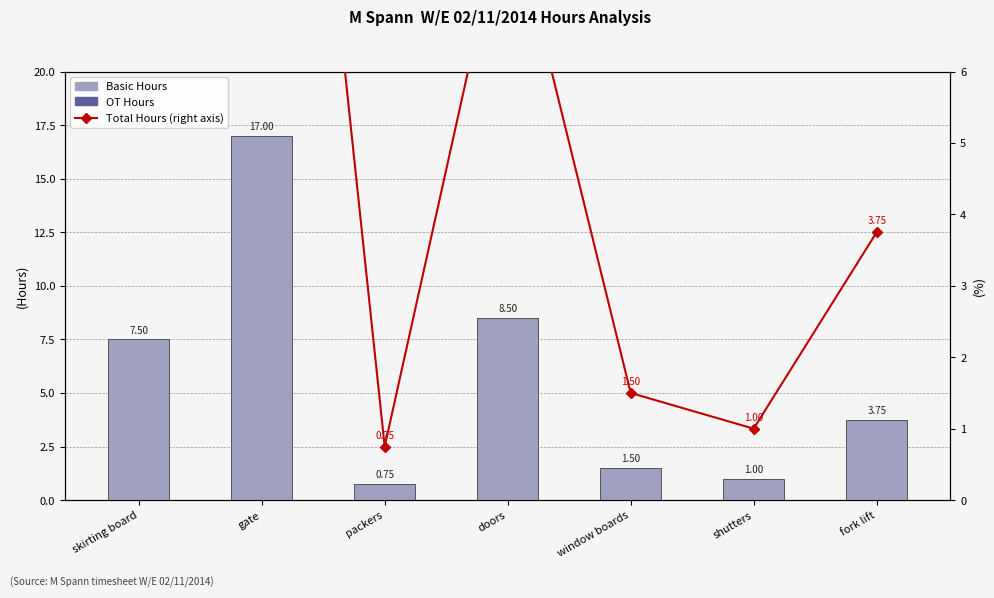

List the series in order of their peak value, highest first.

Basic Hours, Total Hours (right), OT Hours